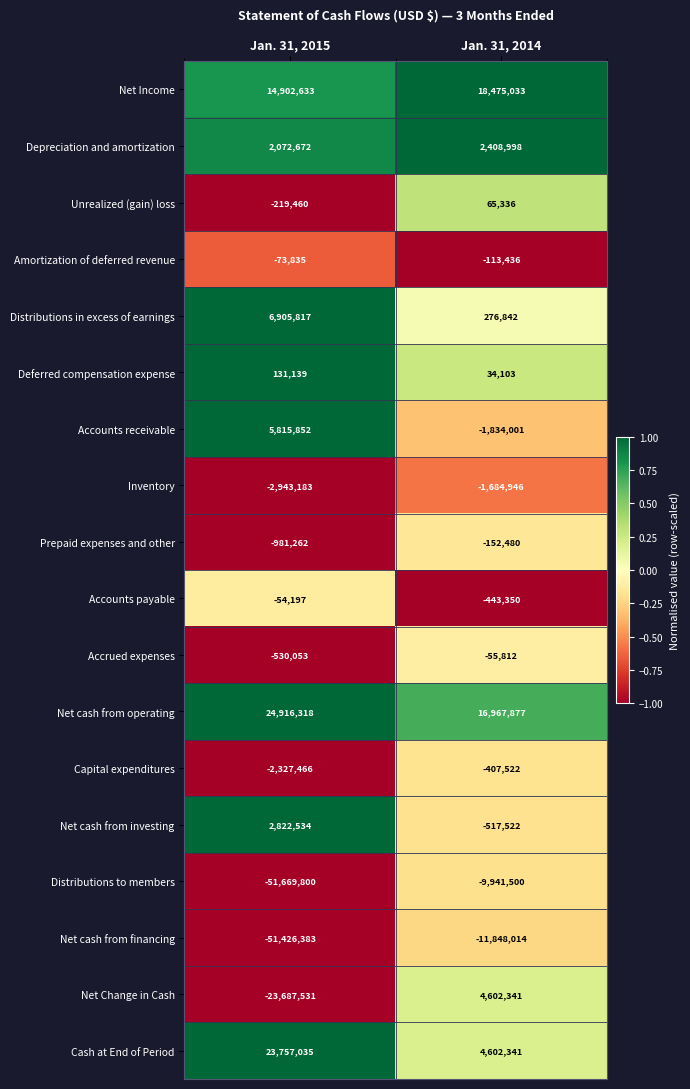

List the labels in order of Net cash from financing value, smallest first.

Jan. 31, 2015, Jan. 31, 2014